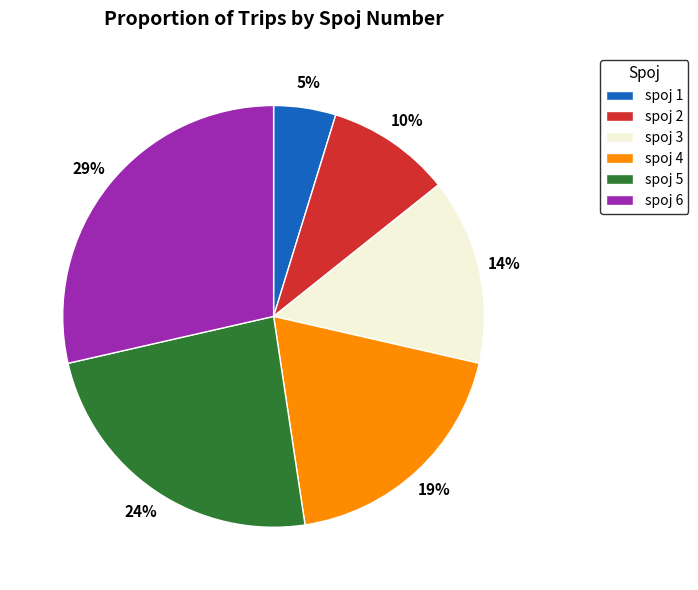

The spoj 2 slice represents 10% of the pie. True or false?

True